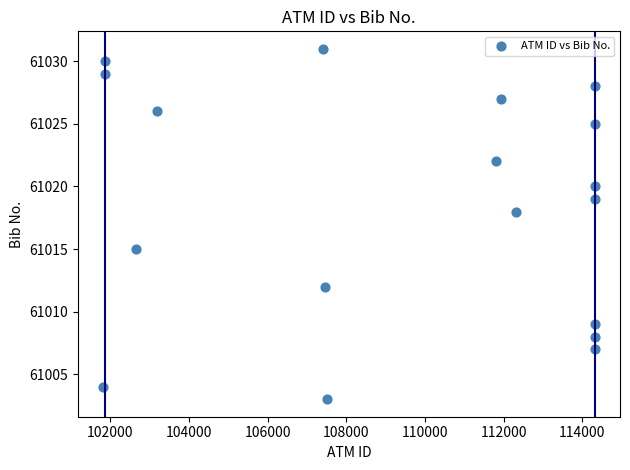

What Y value in the scatter plot is closest to 61017?

61018